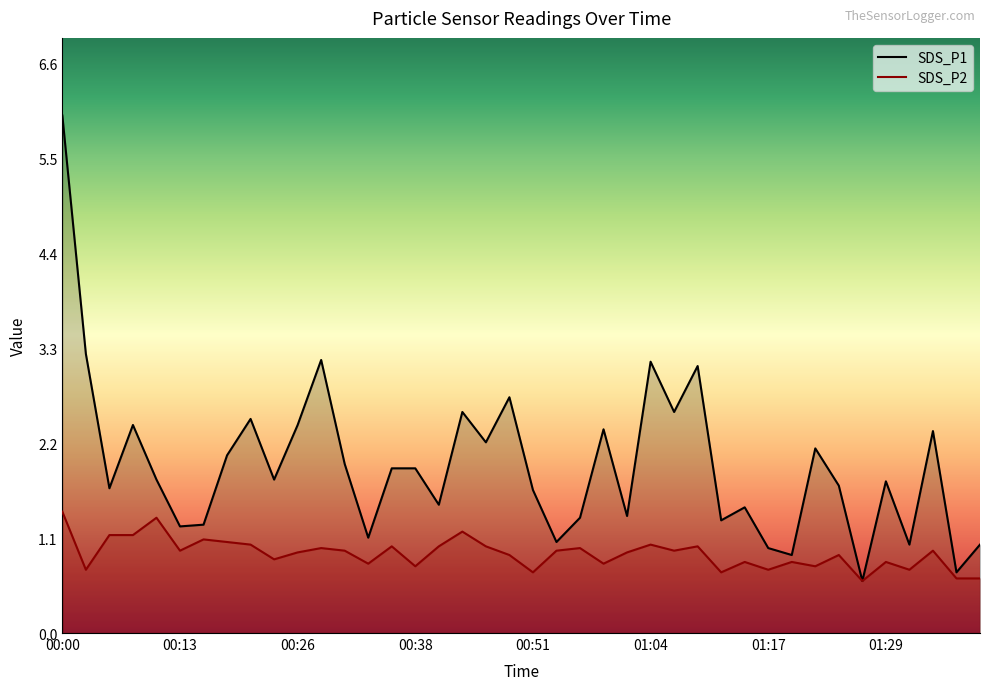

True or false: SDS_P2 has a value of 0.3 at 01:17.

False